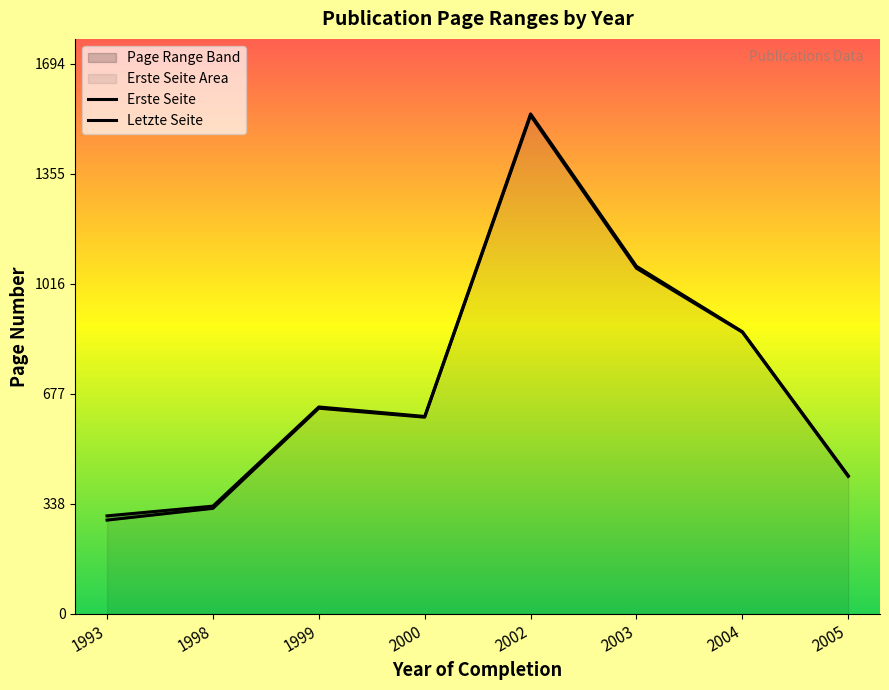

Rank the series at 2003 from lowest to highest value.

Erste Seite, Letzte Seite